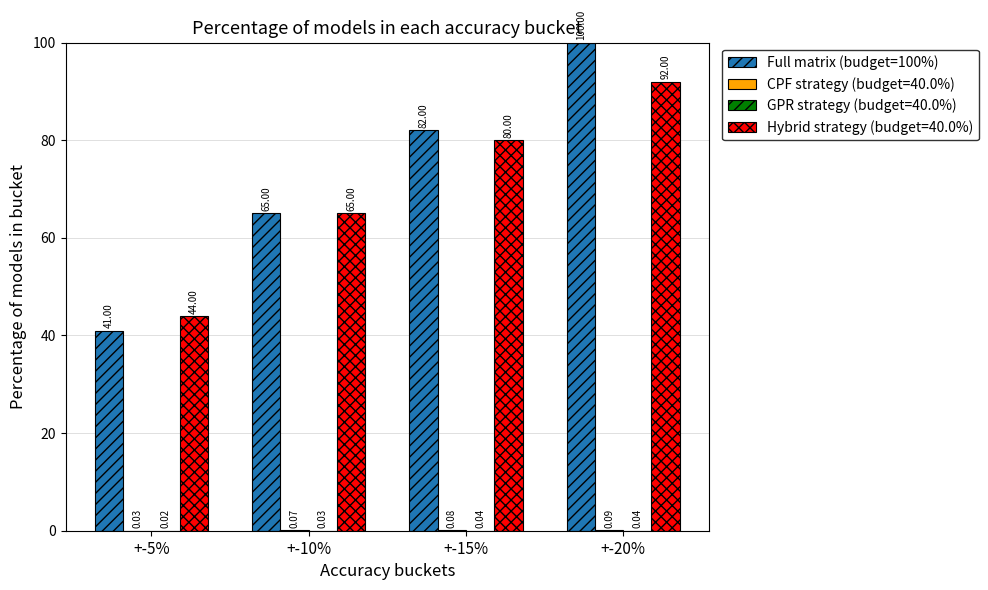

At which category is the sum across all series the highest?

+-20%